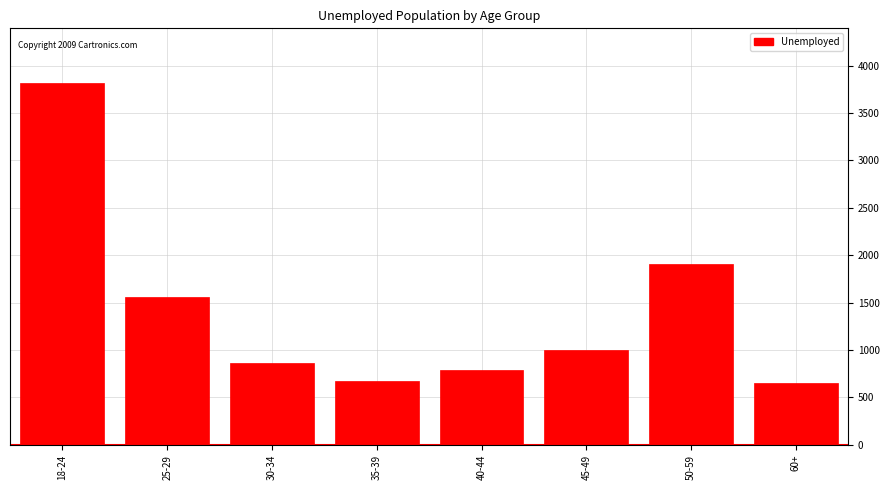

Reading right to left, what are all the values shown in this chart?

60+=649.7	50-59=1912.7	45-49=1004.8	40-44=792.8	35-39=673.2	30-34=861.6	25-29=1560.2	18-24=3820.4